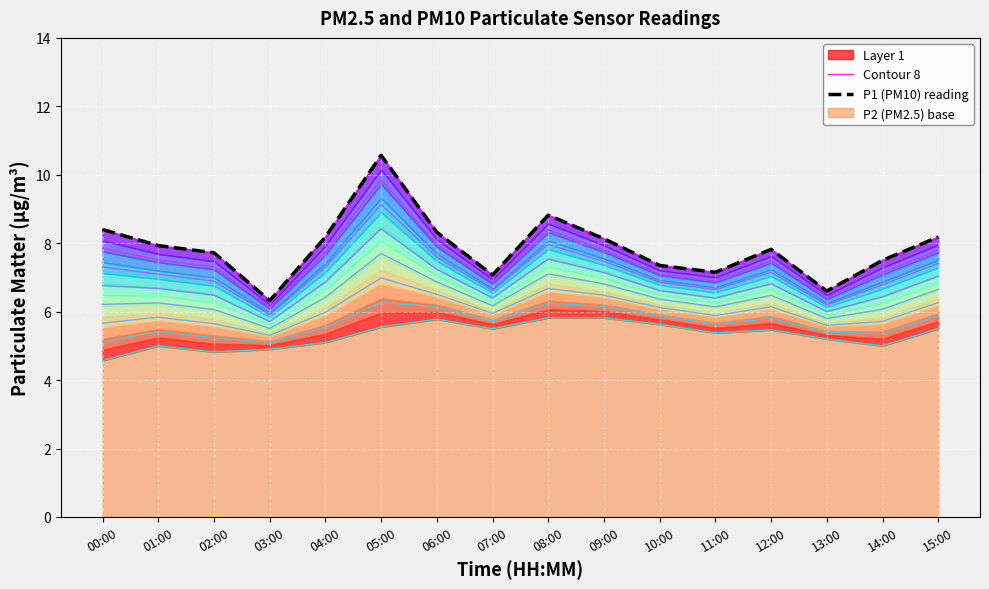

True or false: Contour 8 and P1 (PM10) reading intersect in this chart.

False